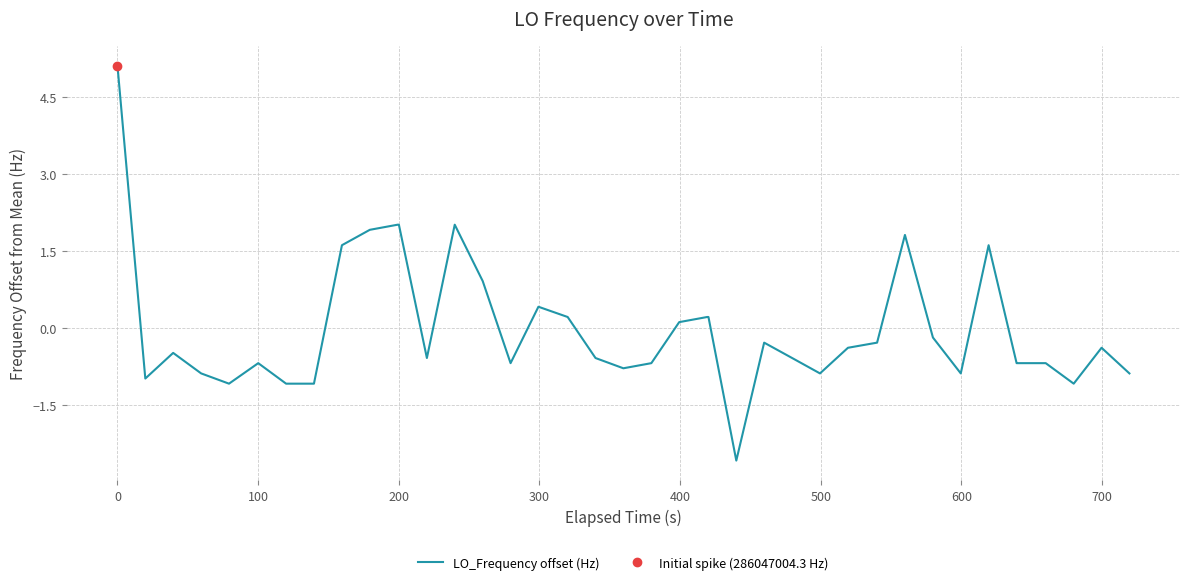

What is the minimum value for LO_Frequency offset (Hz)?

-2.6